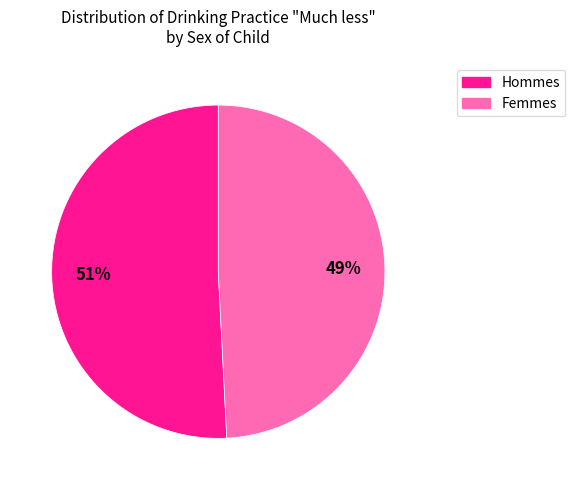

Which category has the smallest portion of the pie?

Femmes